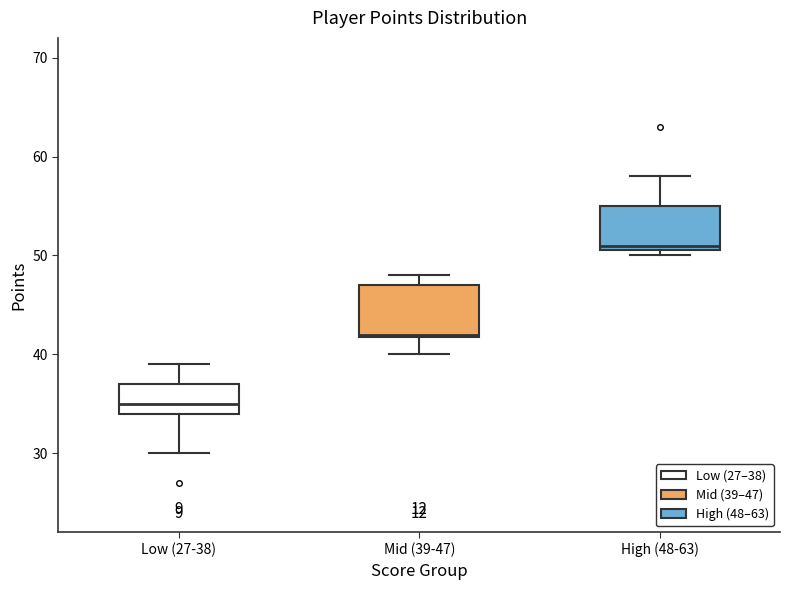

Which box has the highest median line?

High (48-63)